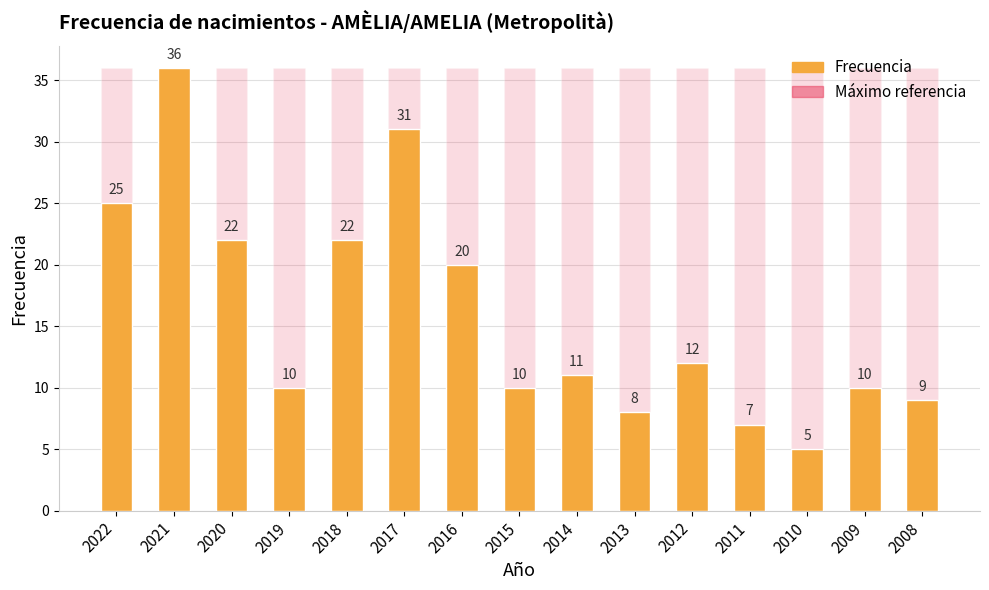

Is it true that Frecuencia equals 9 at 2017?

False